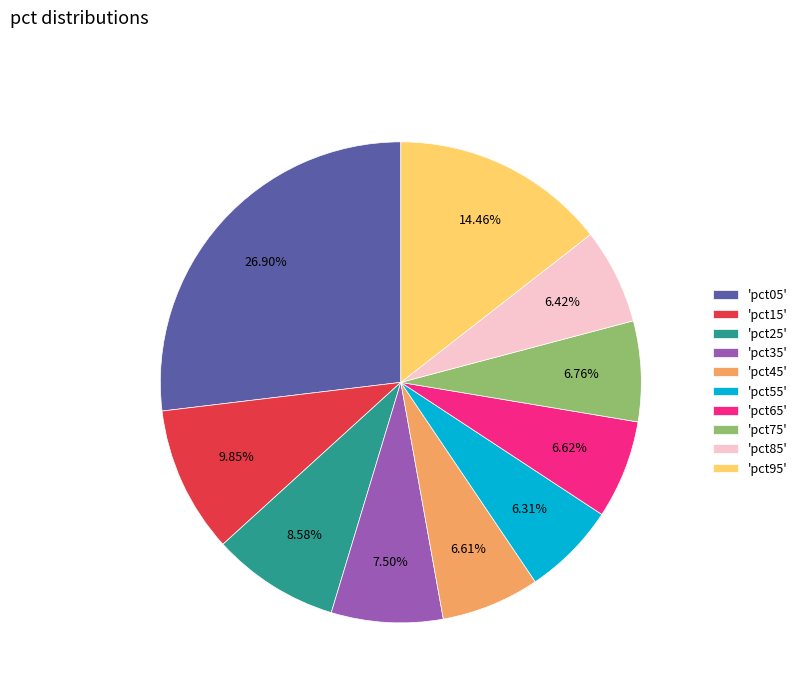

Between 'pct25' and 'pct95', which is larger?

'pct95'